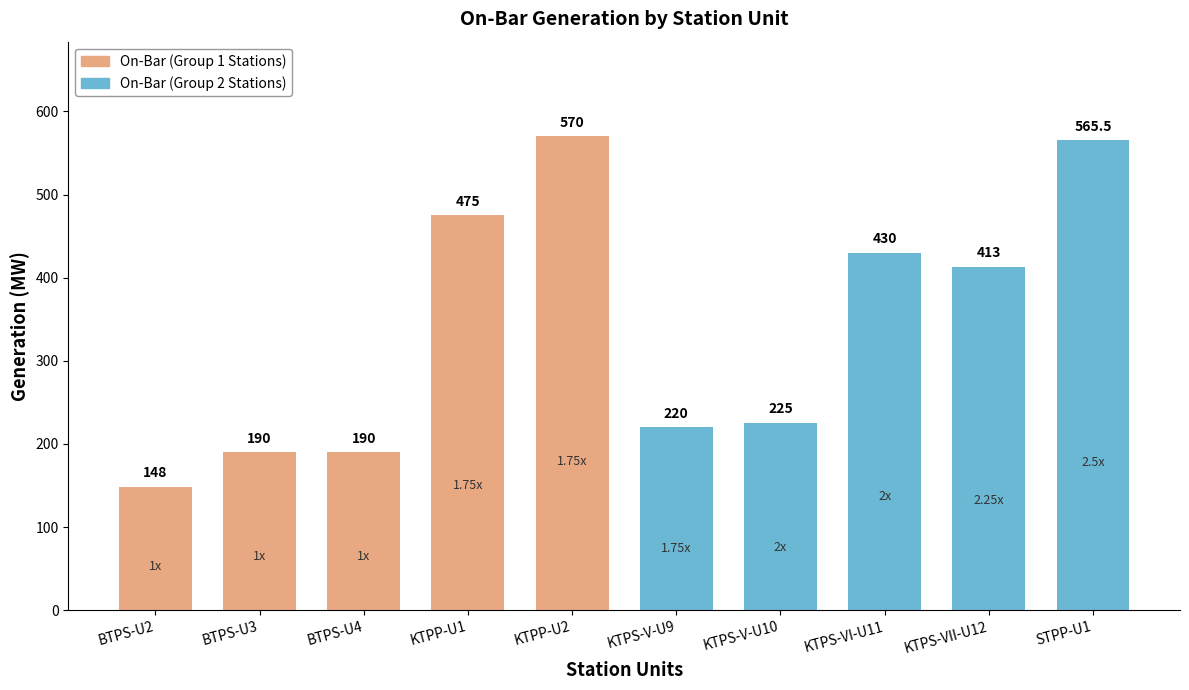

What is the change in value from BTPS-U2 to KTPS-V-U9?

+72.0